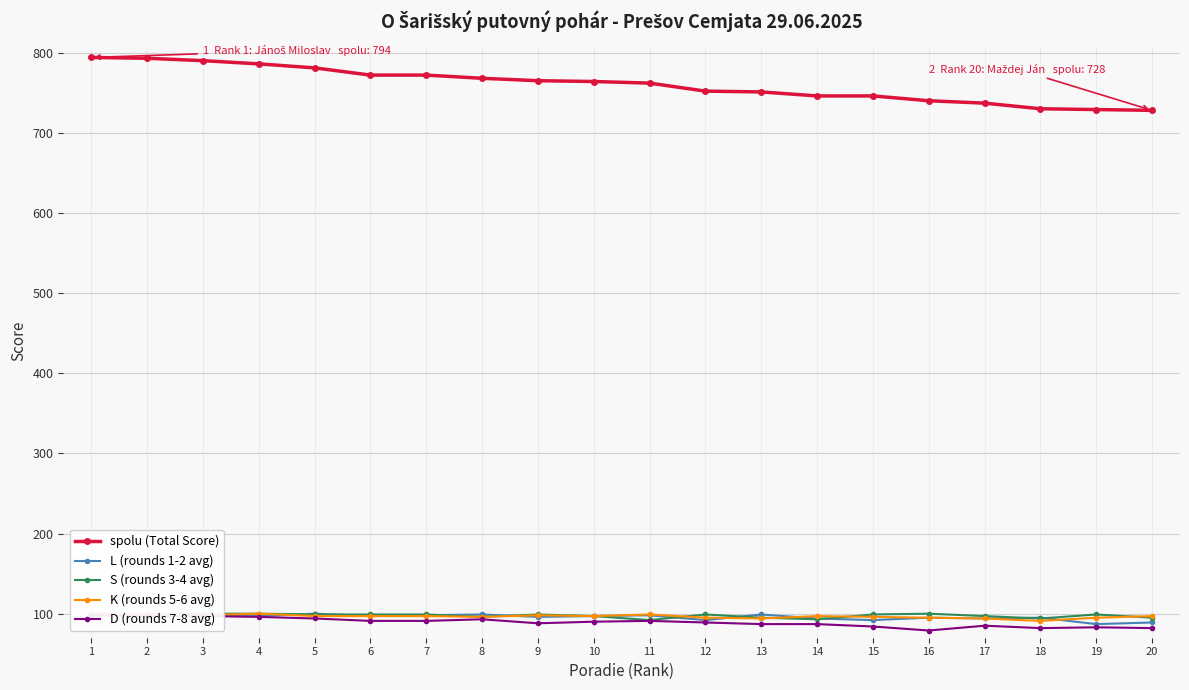

At which label does S (rounds 3-4 avg) reach its minimum?

11